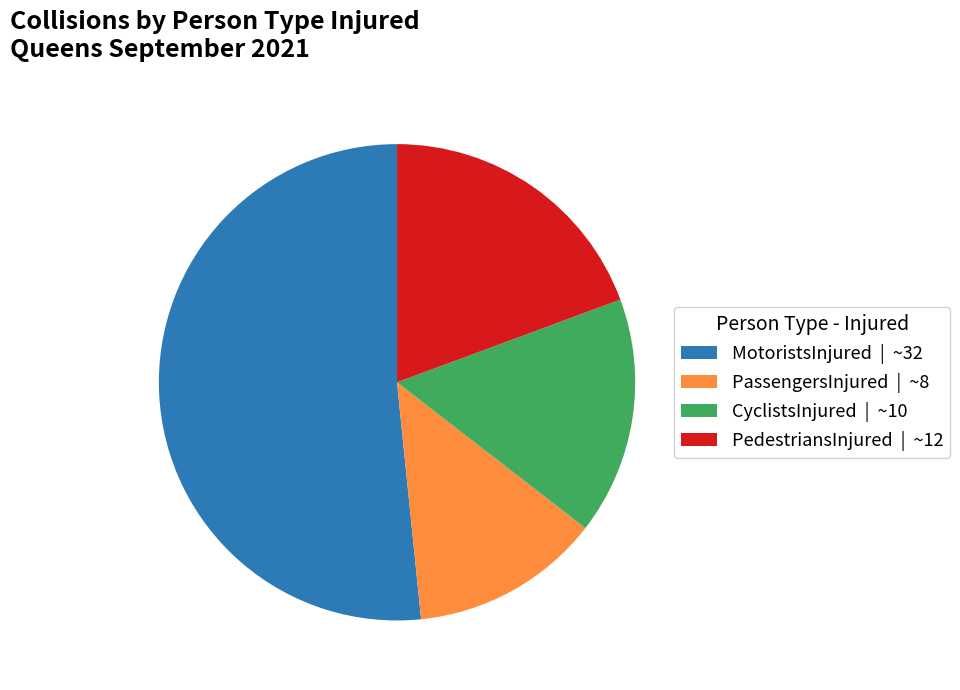

The PassengersInjured | ~8 slice represents 13% of the pie. True or false?

True